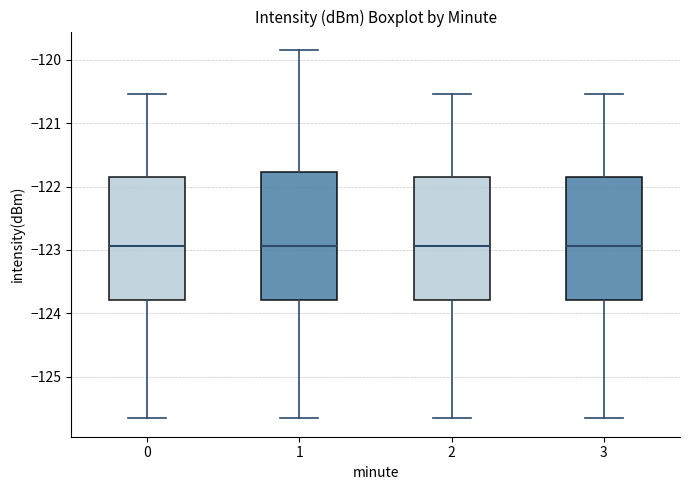

Reading left to right, read every box against the y-axis: the position of its median line, the range the box covers, and the ends of its whiskers. The values are not printed on the chart, so give them approximately, as read against the axis.

0: median -122.9, box -123.8 to -121.8, whiskers -125.7 to -120.5
1: median -122.9, box -123.8 to -121.8, whiskers -125.7 to -119.8
2: median -122.9, box -123.8 to -121.8, whiskers -125.7 to -120.5
3: median -122.9, box -123.8 to -121.8, whiskers -125.7 to -120.5